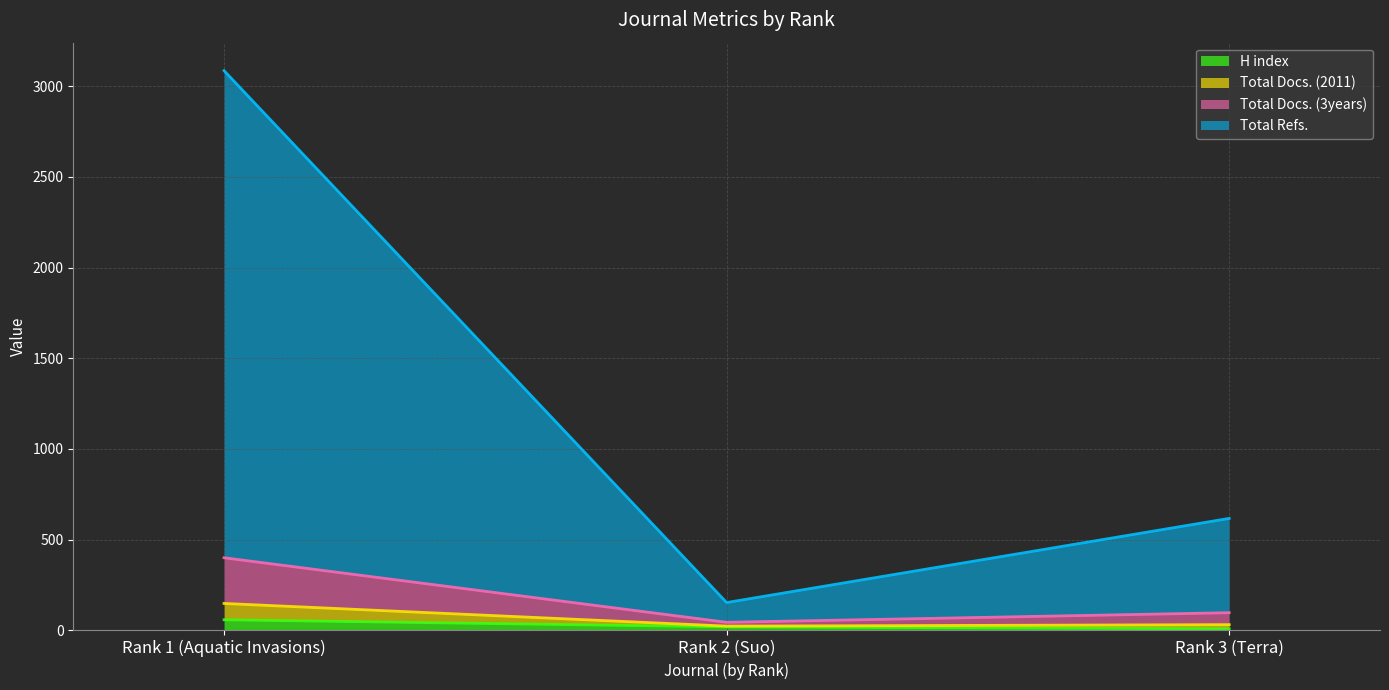

What are all the series names shown in the legend?

H index, Total Docs. (2011), Total Docs. (3years), Total Refs.